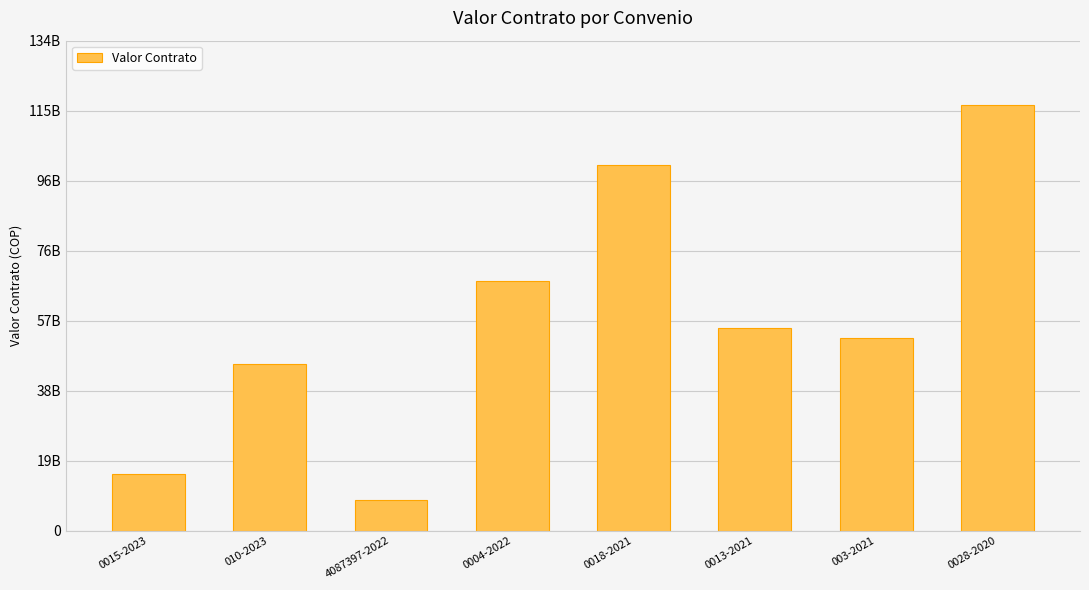

Does the chart contain any negative values?

No